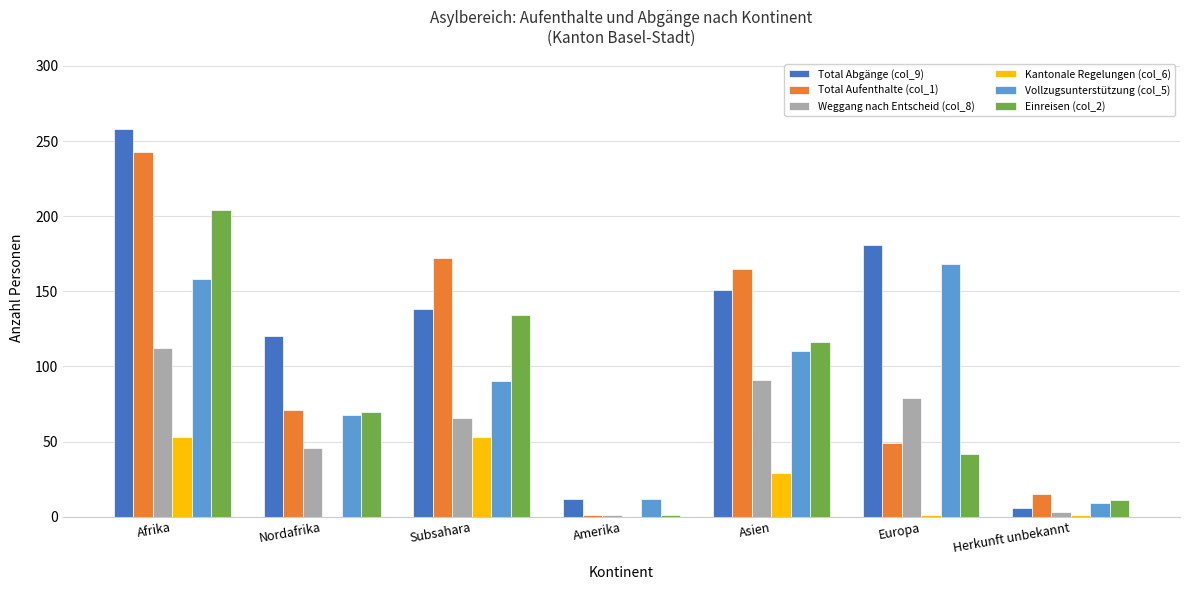

At which category is the sum across all series the highest?

Afrika